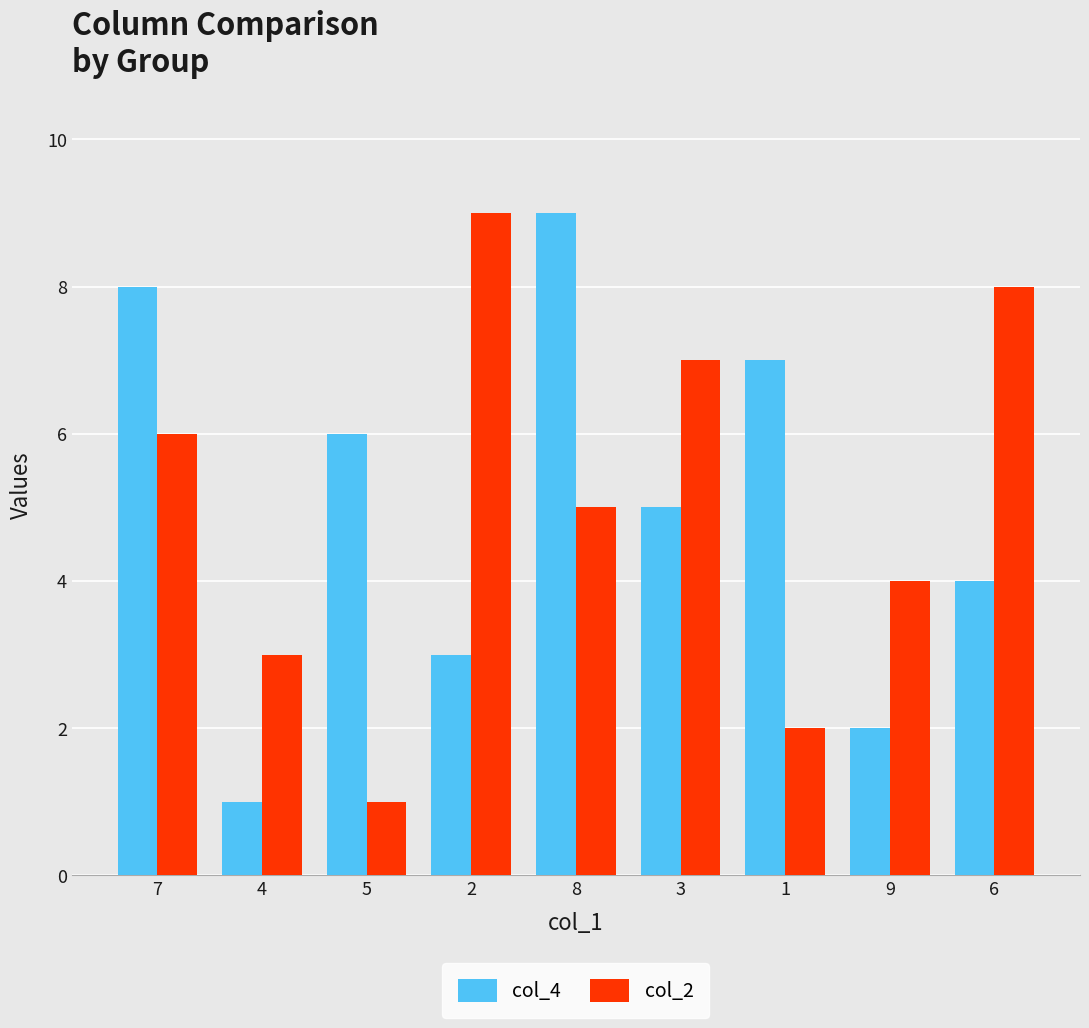

Where is col_4 nearest to the value 5?

3